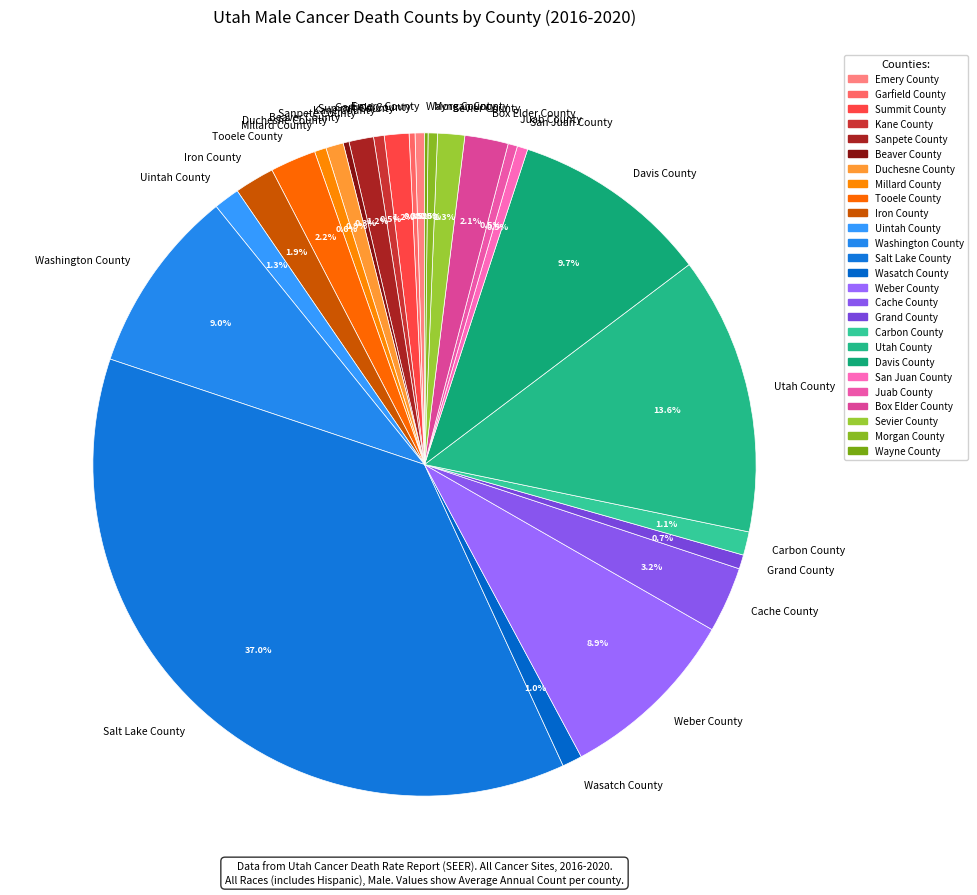

Is it true that Duchesne County is 11% of the pie?

False